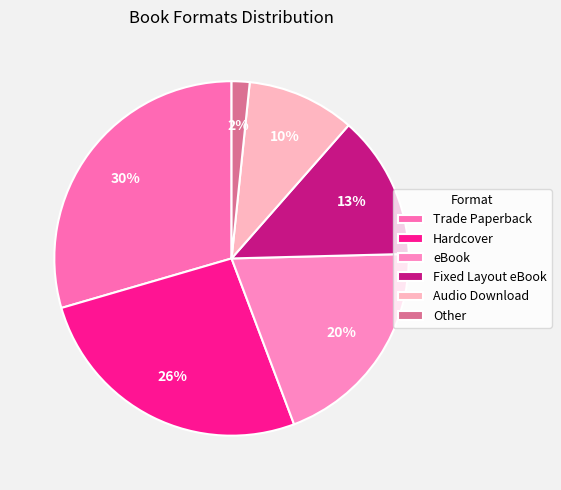

To the nearest percent, what percentage of the pie is Other?

2%